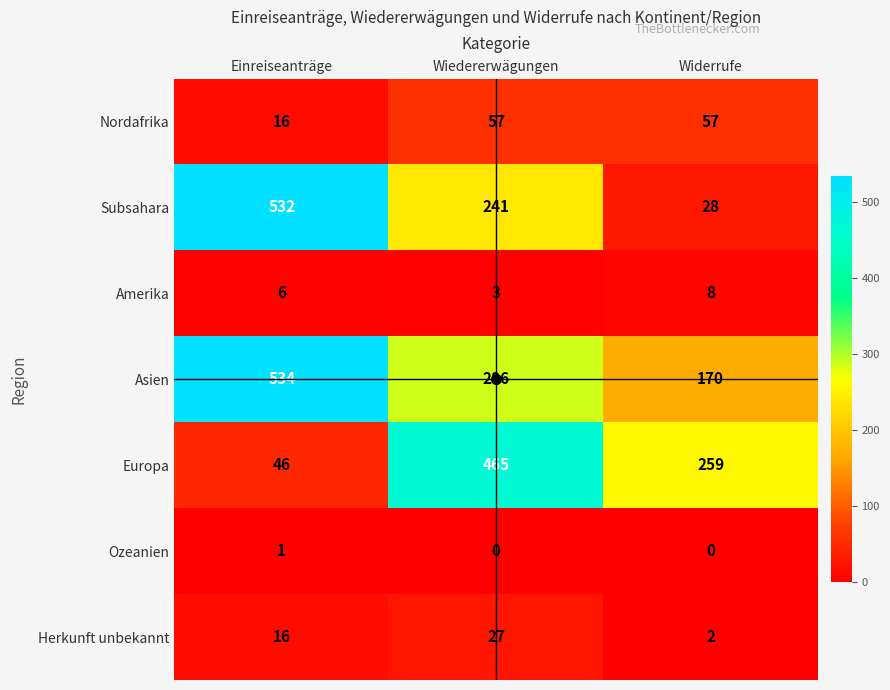

Rank the series by their maximum value, from highest to lowest.

Asien, Subsahara, Europa, Nordafrika, Herkunft unbekannt, Amerika, Ozeanien